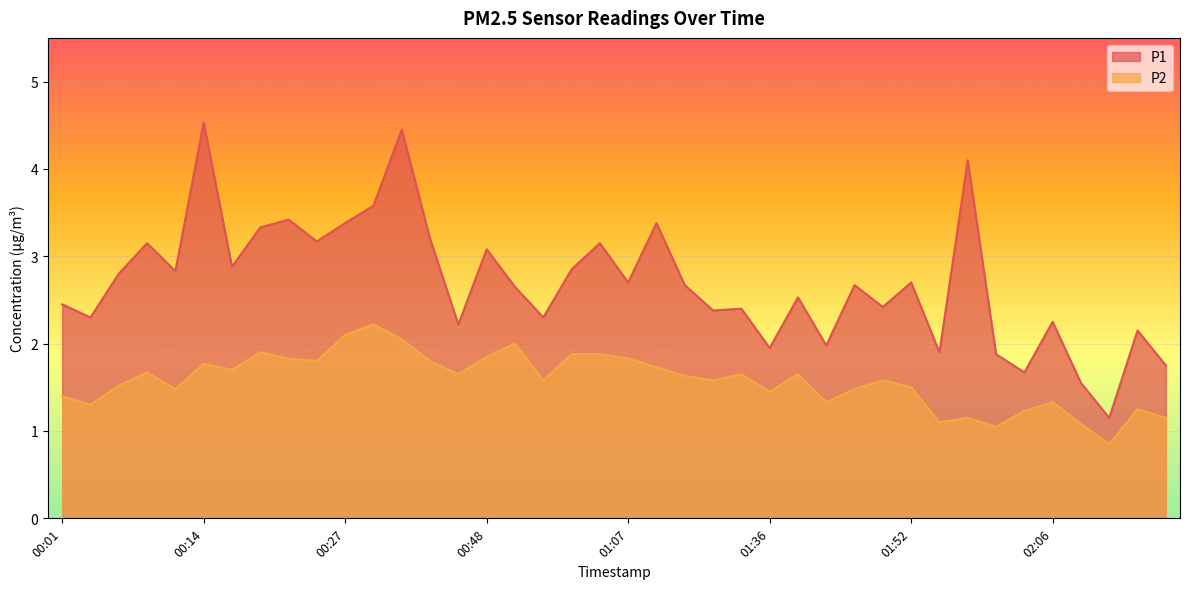

How many interior local peaks does the P2 series have?

11